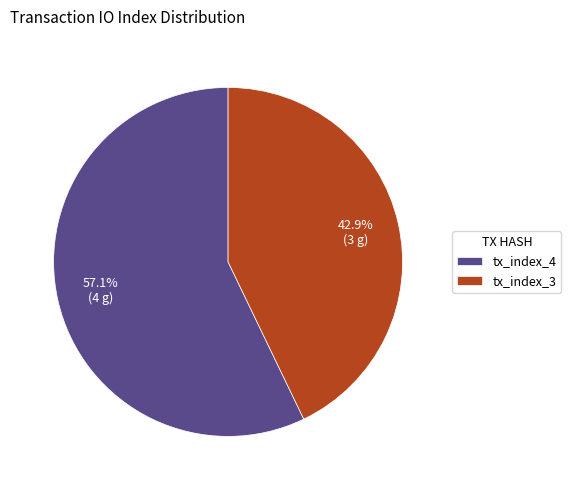

Rank the categories by value from highest to lowest.

tx_index_4, tx_index_3